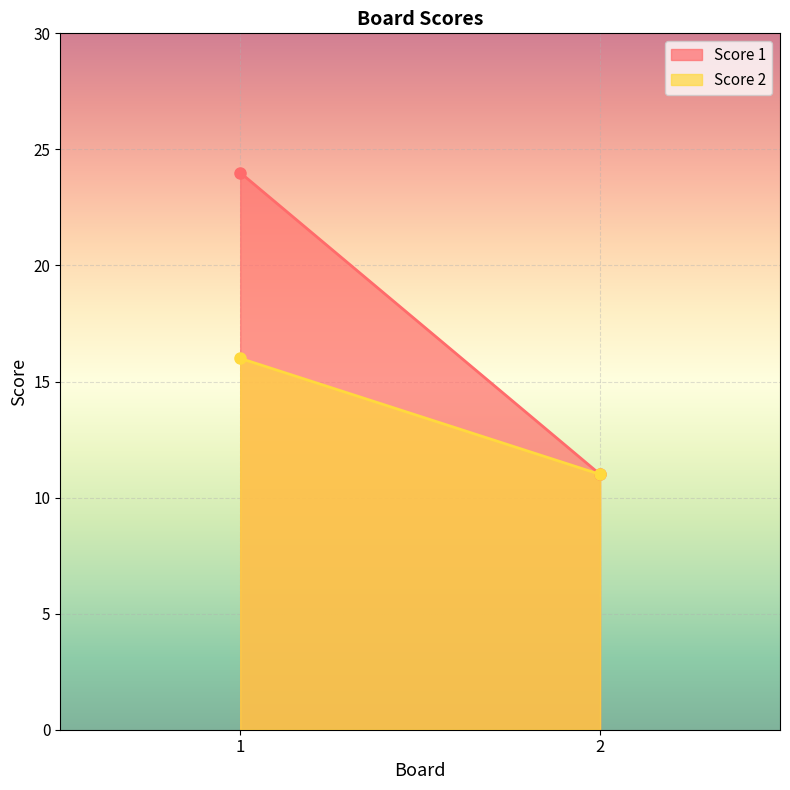

What is the total value across all series at 2?

22